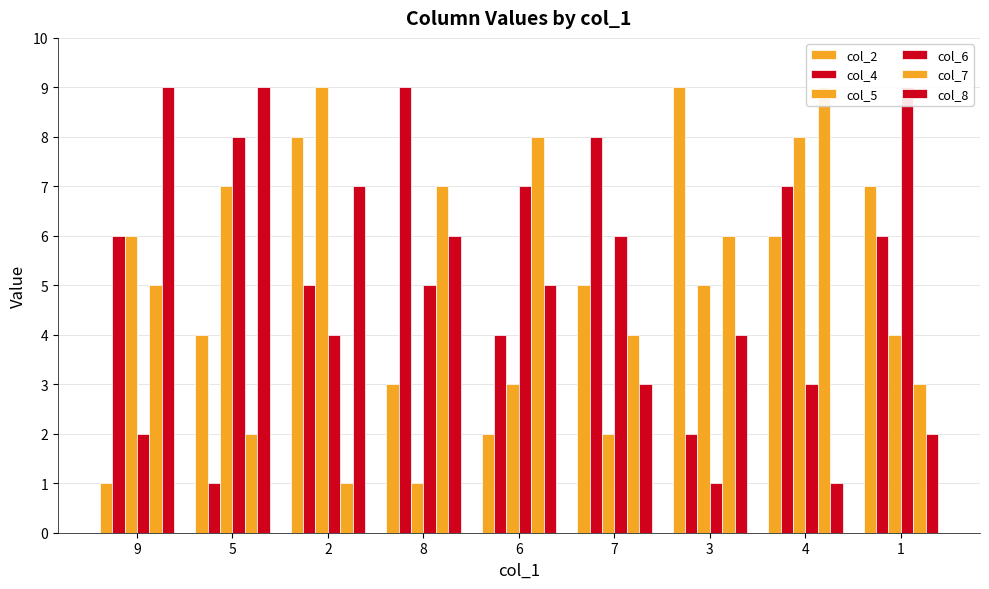

How many values in the col_4 series are below 6?

4